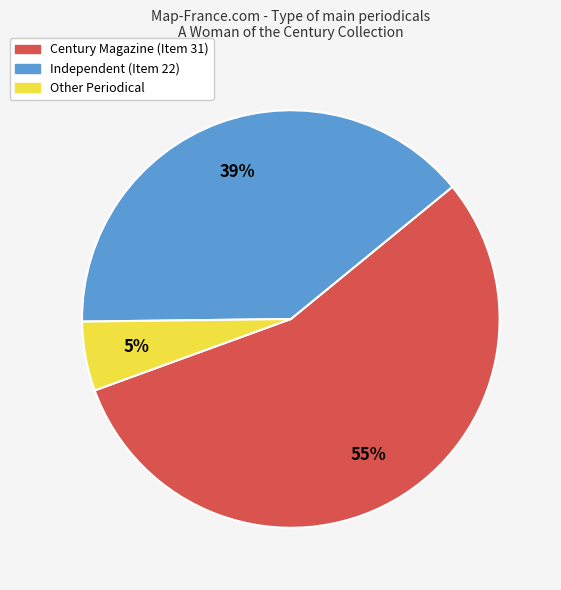

Is there a majority slice in this chart?

Yes